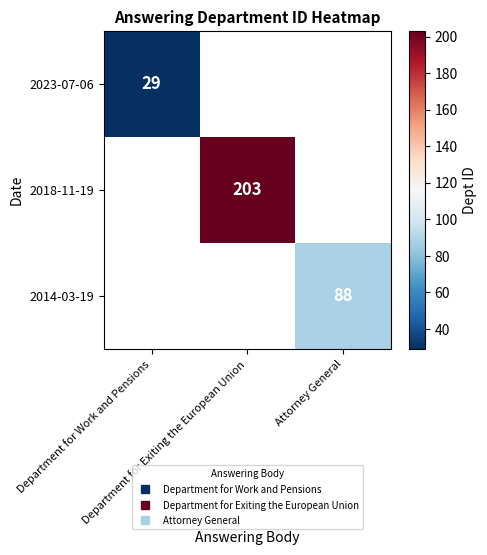

What is the maximum value shown in the chart?

203.0